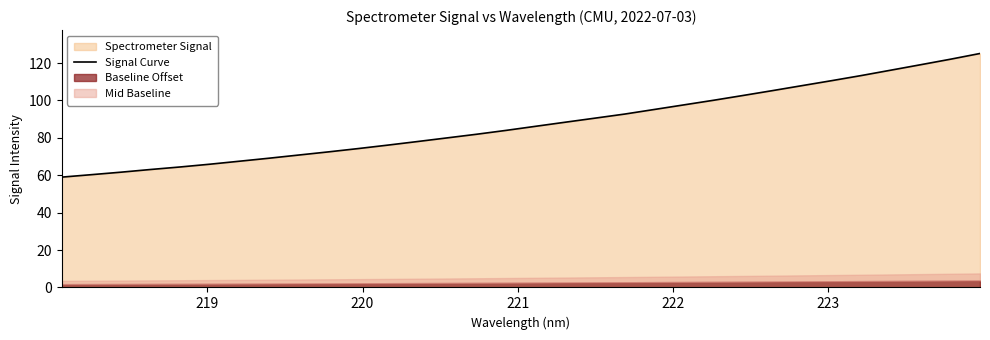

What is the minimum value for Signal Curve?

59.0